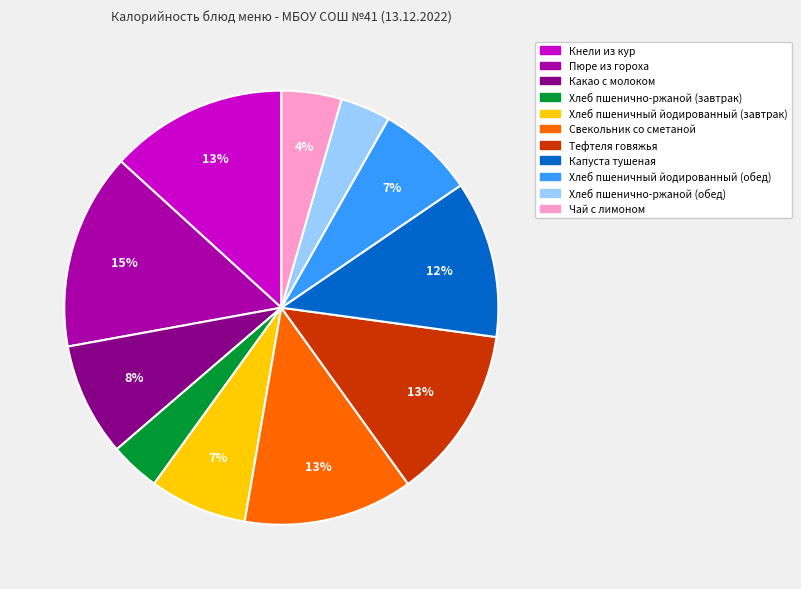

To the nearest percent, what is the difference between the largest and smallest slice percentages?

11%